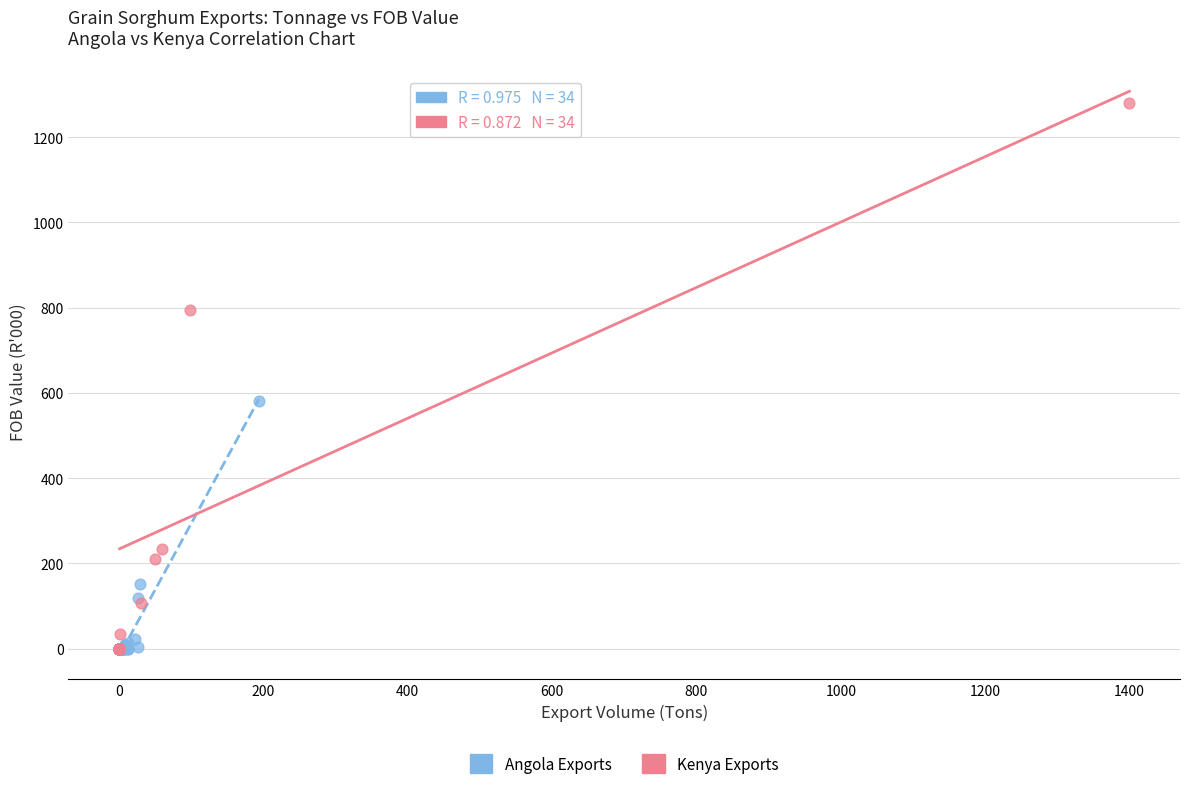

Which series contains the highest Y value?

Kenya Exports